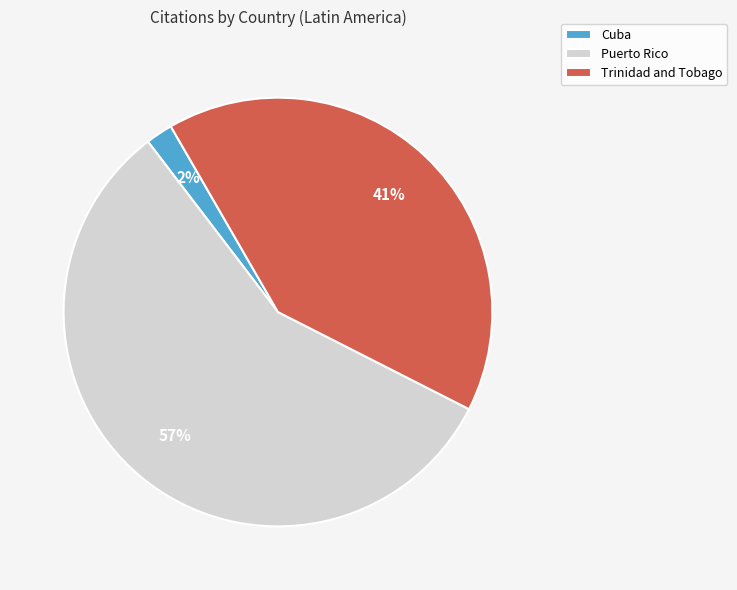

What is the largest slice in the pie chart?

Puerto Rico